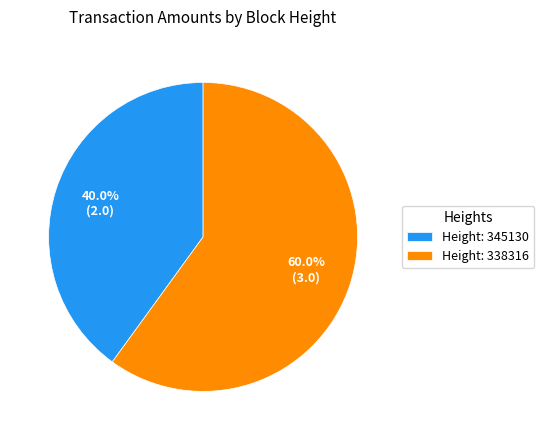

Approximately how many times larger is the value at Height: 338316 compared to Height: 345130?

1.5